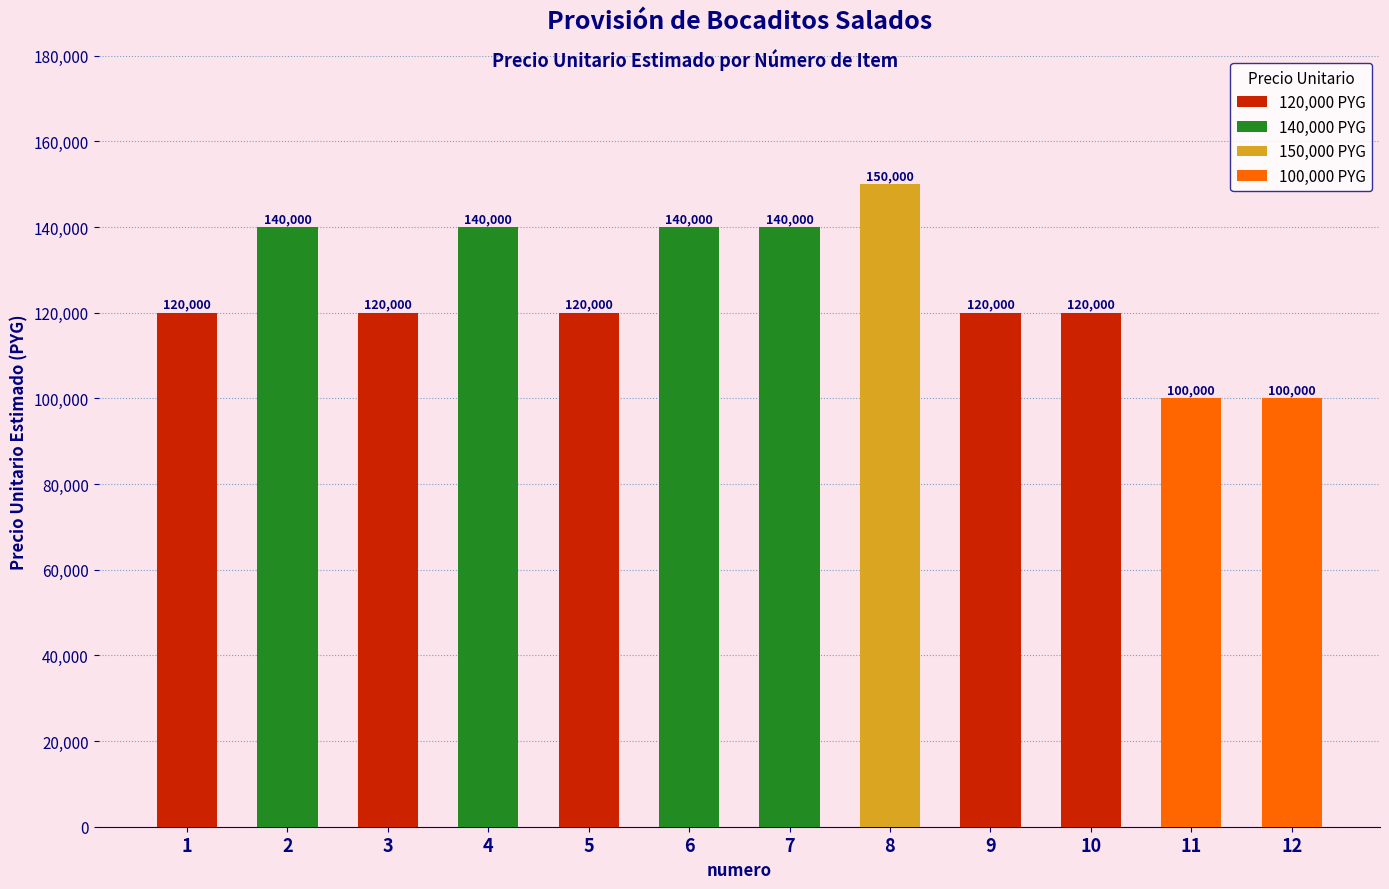

How many values are between 120000 and 140000?

9